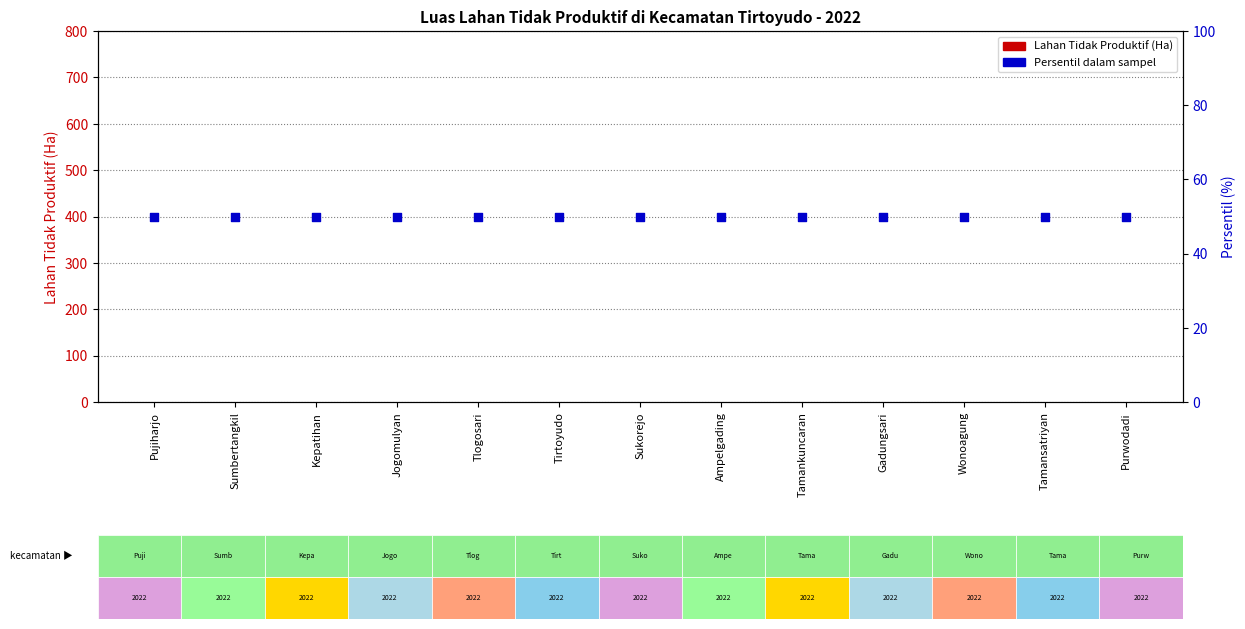

What are all the series names shown in the legend?

Lahan Tidak Produktif (Ha), Persentil dalam sampel